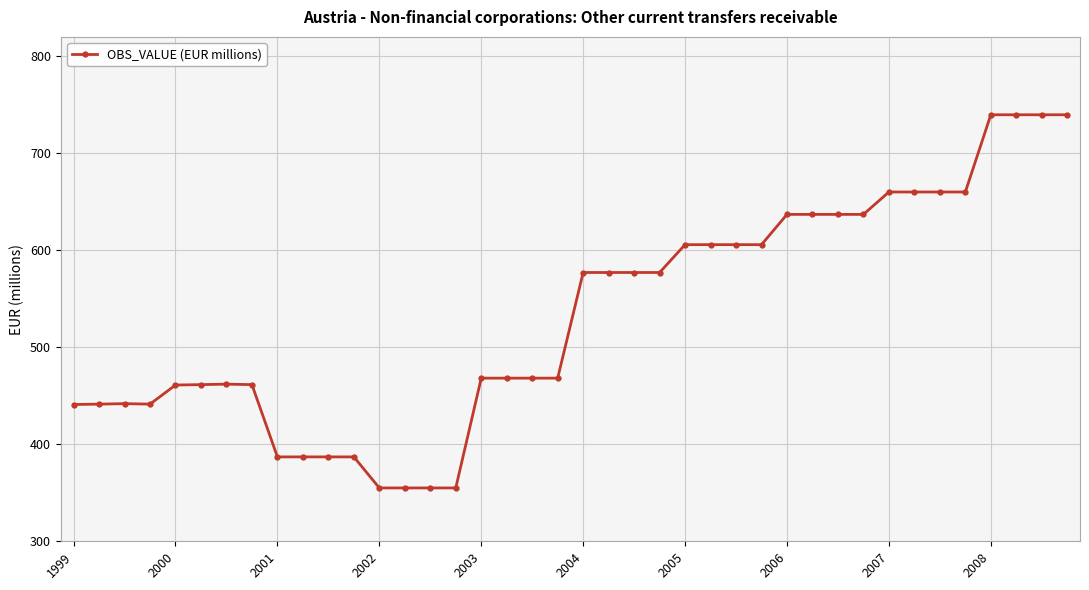

What is the sum of all values?

21331.4